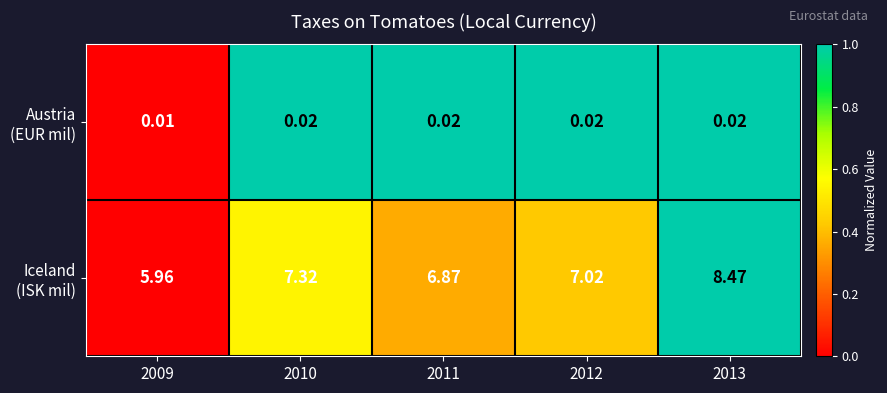

How many data points does each series have?

5